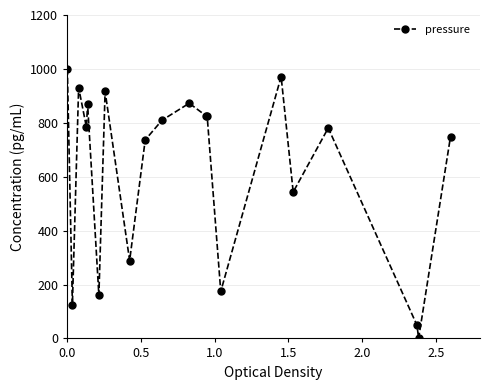

What is the difference between the maximum and minimum values?

1000.0